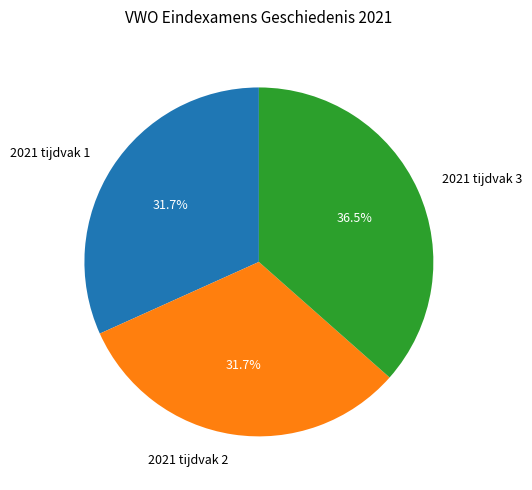

Between 2021 tijdvak 3 and 2021 tijdvak 1, which is larger?

2021 tijdvak 3